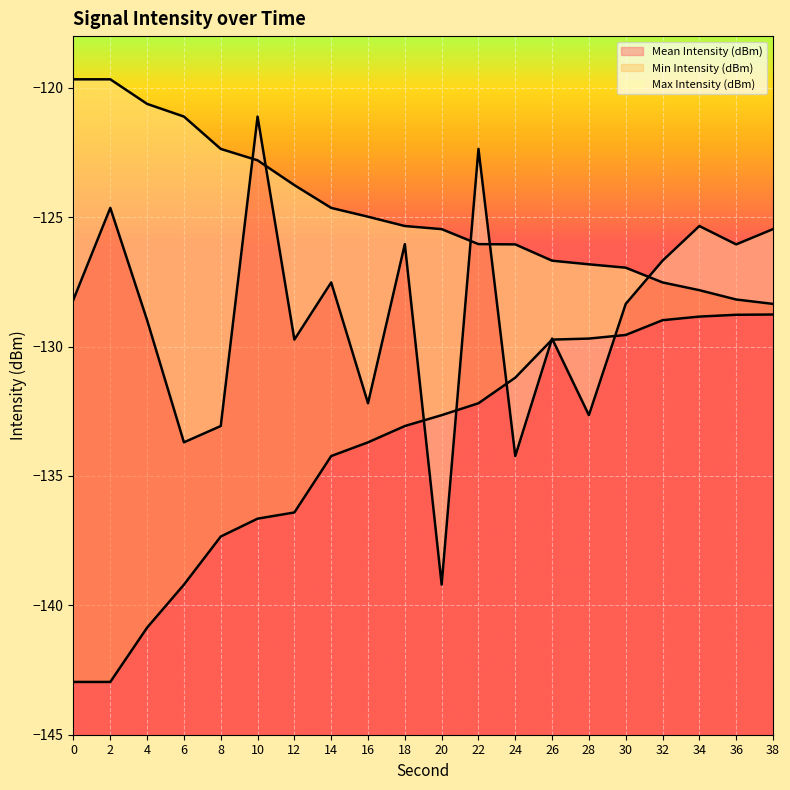

What is the sum of the Mean Intensity (dBm) values at 4 and 38?

-254.4